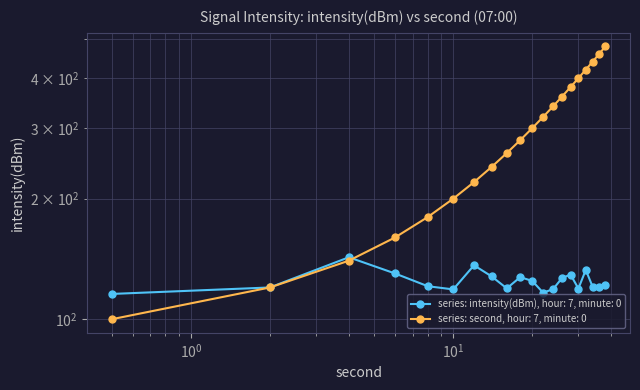

What is the sum of all intensity(dBm) values?

2489.5